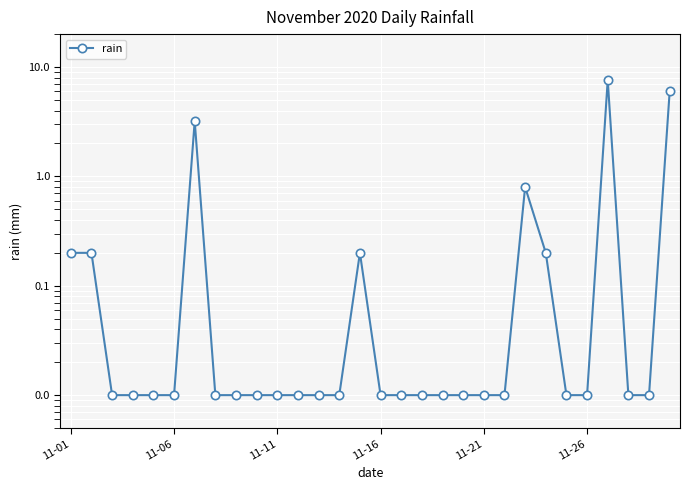

How many points are higher than both their immediate neighbors (excluding endpoints)?

4